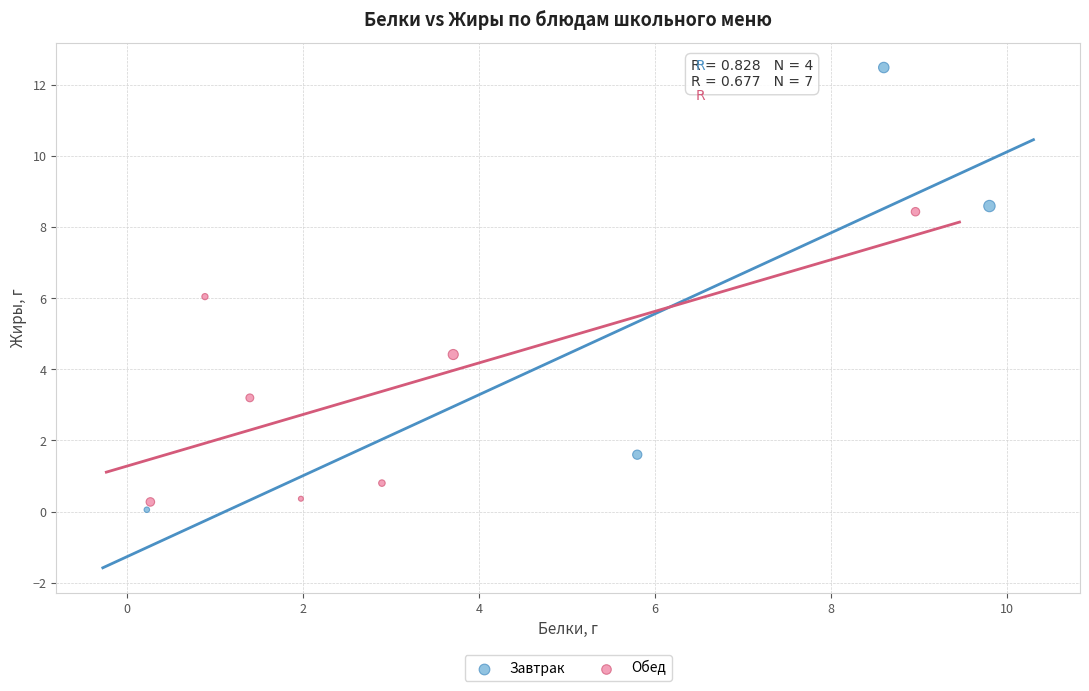

Which series has the largest Y range (max minus min)?

Завтрак